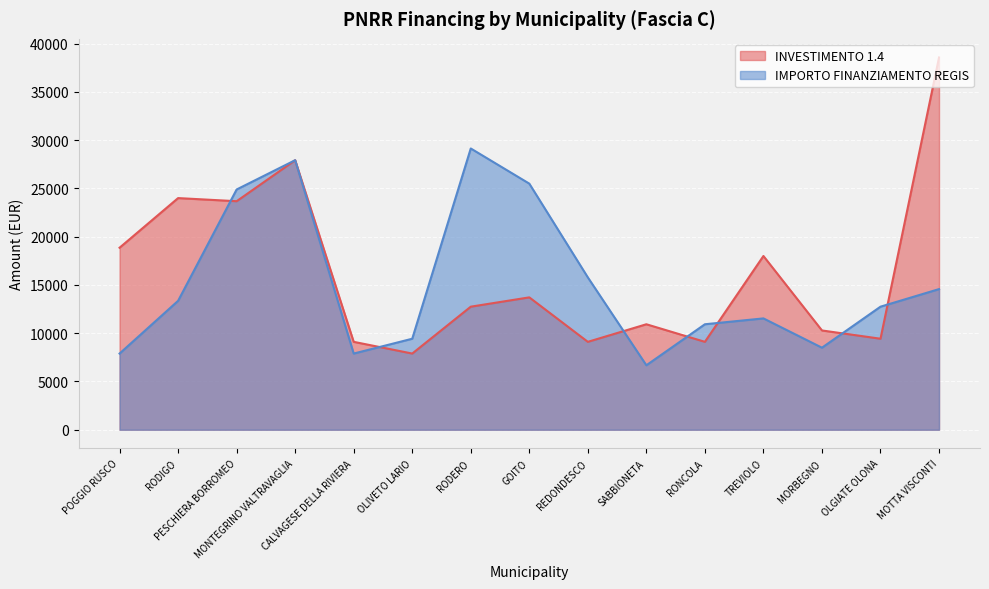

At which label is INVESTIMENTO 1.4 closest to 23228?

PESCHIERA BORROMEO